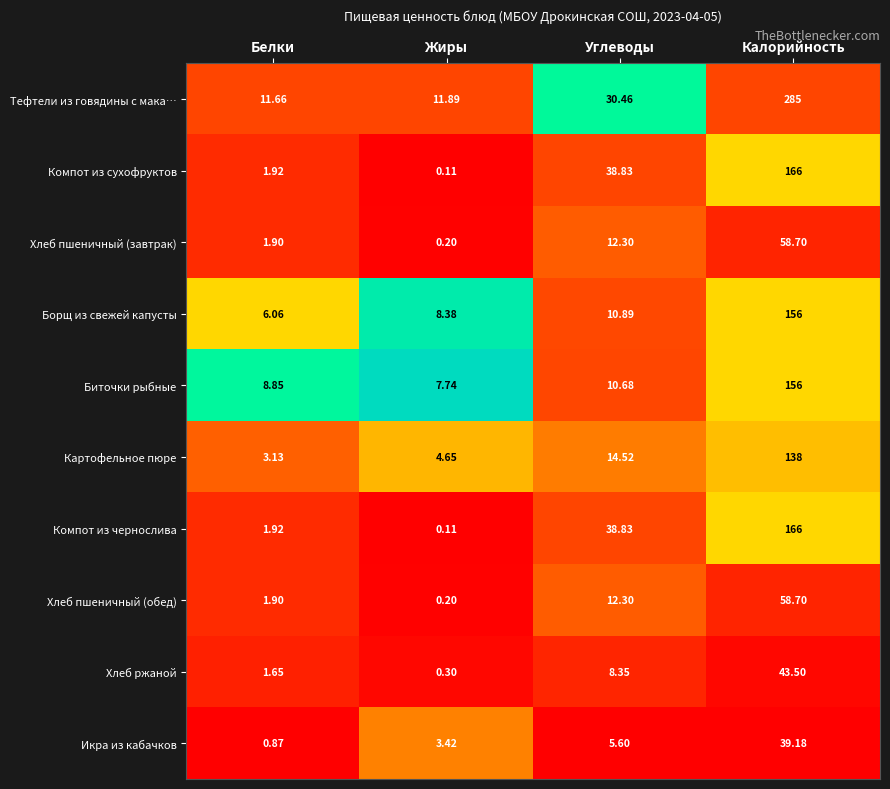

What is the greatest value displayed?

285.0